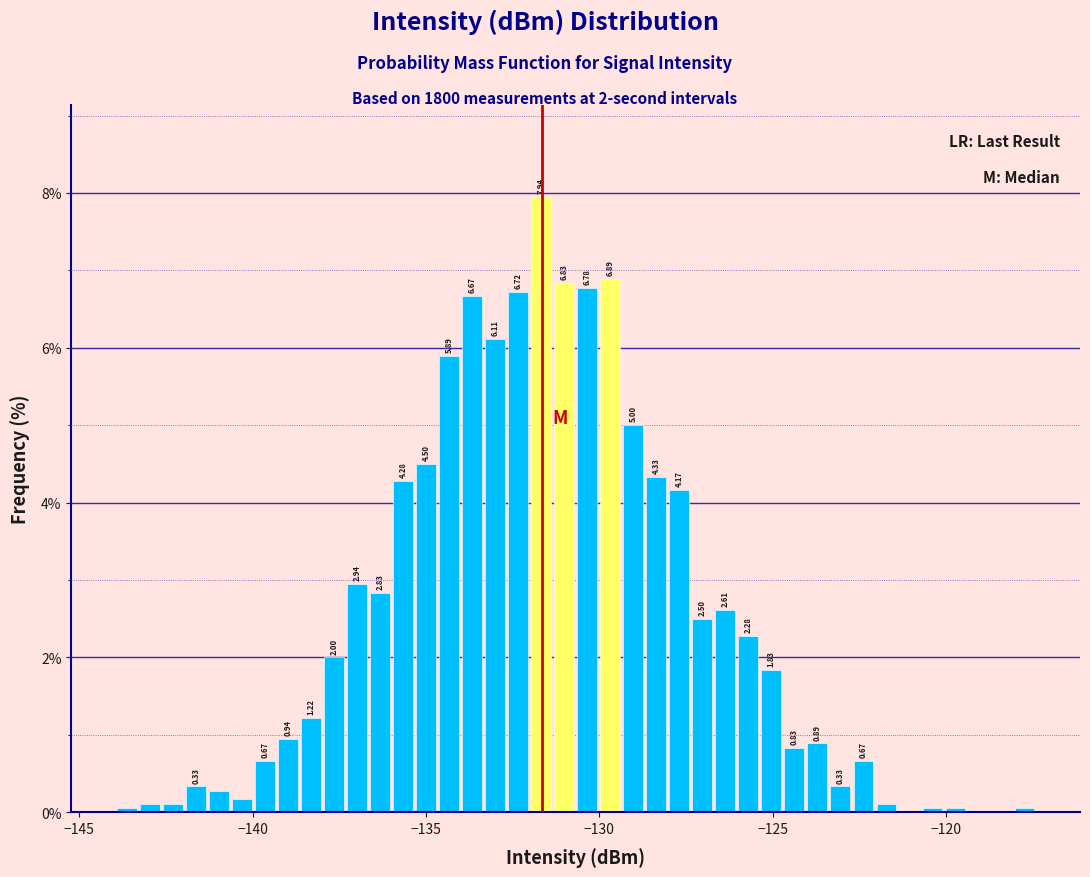

Read against the x-axis, roughly where is the centre of the tallest bar?

-131.5